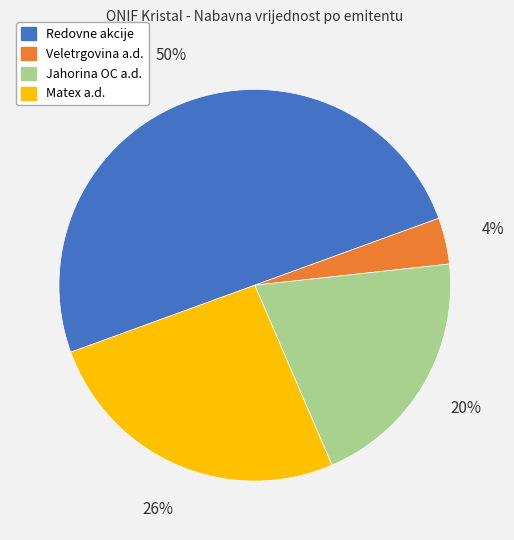

Rank the categories by value from highest to lowest.

Redovne akcije, Matex a.d., Jahorina OC a.d., Veletrgovina a.d.